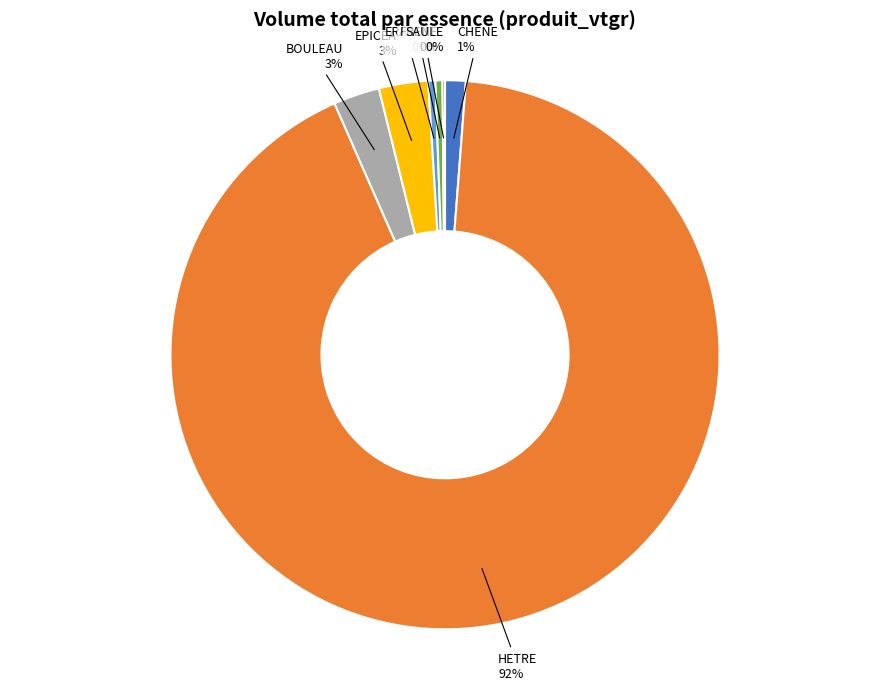

To the nearest percent, what is the combined percentage of ERABLE and EPICEA?

3%